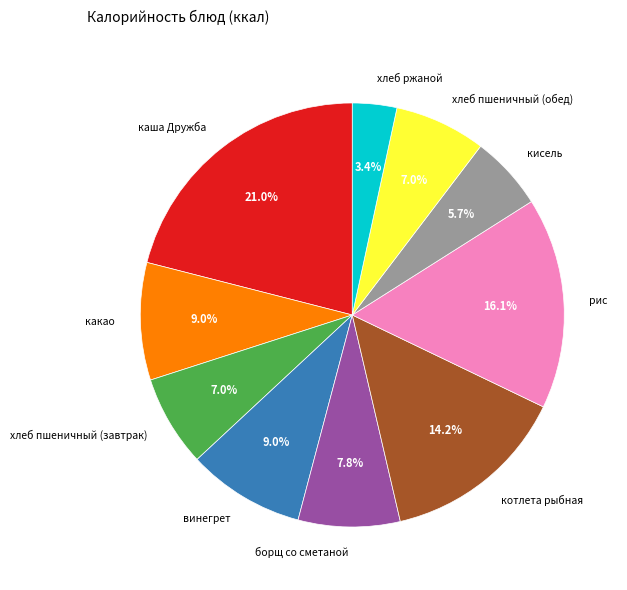

Is there a majority slice in this chart?

No